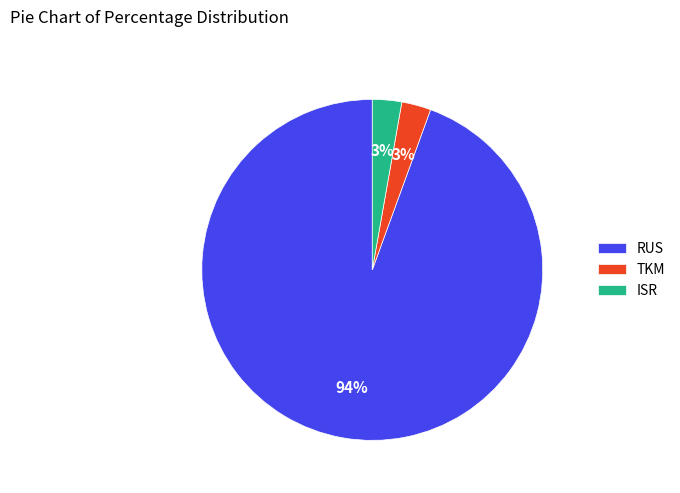

Does any single category account for the majority?

Yes